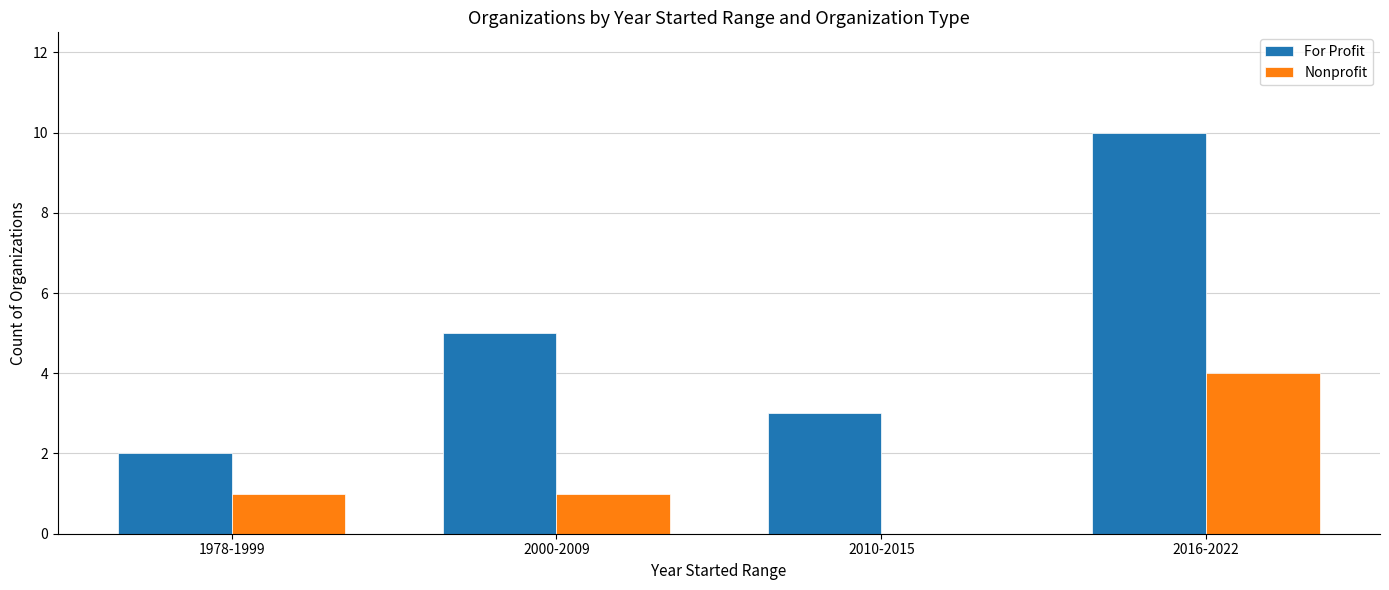

How many categories are shown in the chart?

4